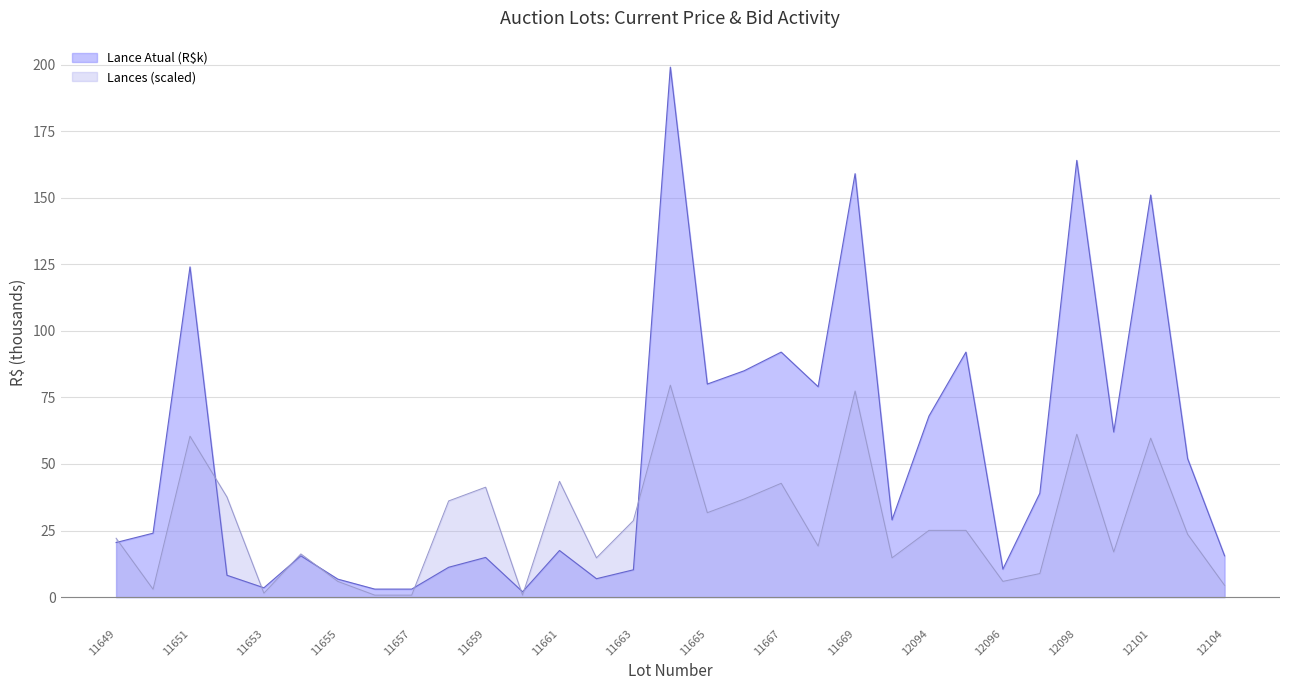

What is the spread (max minus min) of values at 11655?

0.9